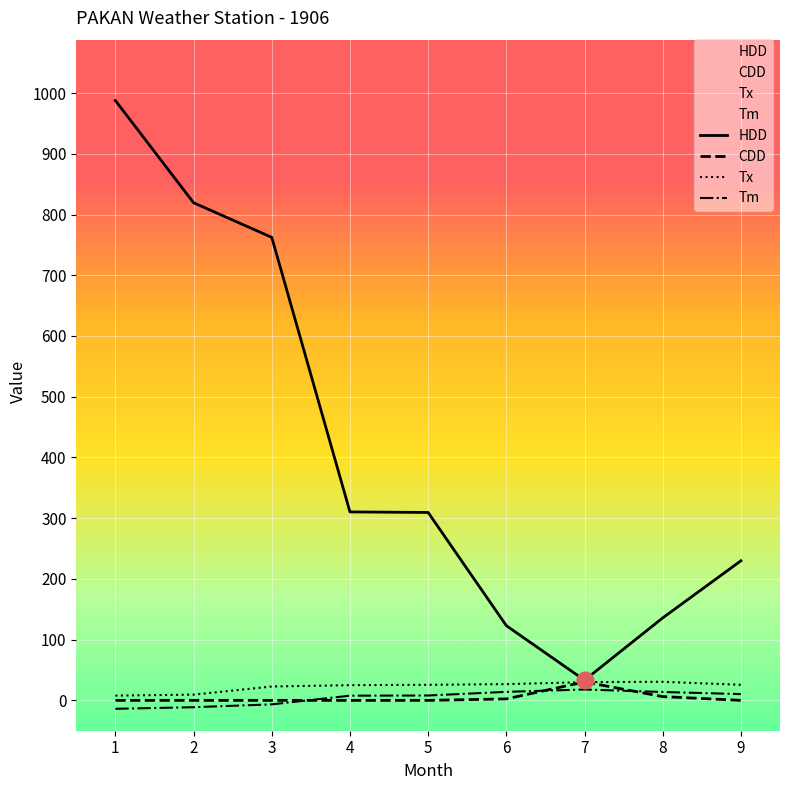

Reading right to left, transcribe all the data shown in this chart.

HDD: 229.8	135.8	33.2	123.0	309.4	310.3	762.4	819.4	987.7
CDD: 0.0	6.2	30.3	2.4	0.0	0.0	0.0	0.0	0.0
Tx: 25.6	30.6	30.0	26.7	25.6	25.0	22.8	9.4	7.8
Tm: 10.3	13.8	17.9	14.0	8.0	7.7	-6.6	-11.3	-13.9